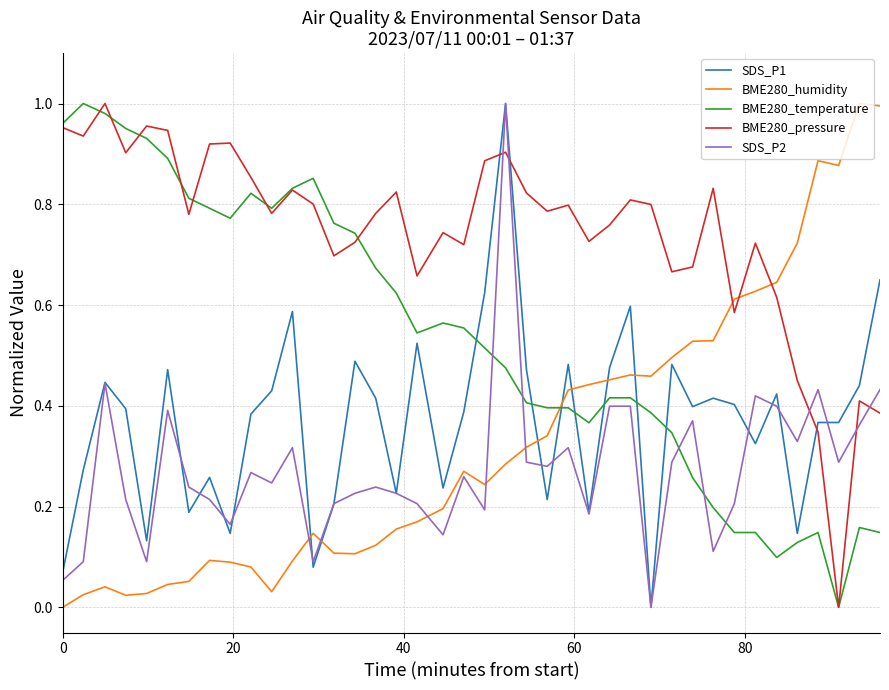

True or false: BME280_pressure and SDS_P2 cross at least once.

True